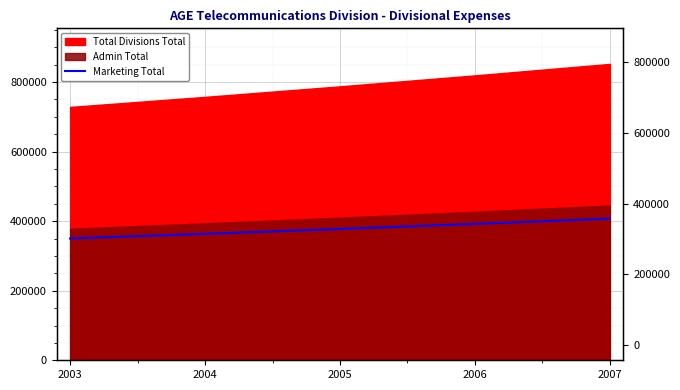

Is it true that the value at 2005 is 377601?

True